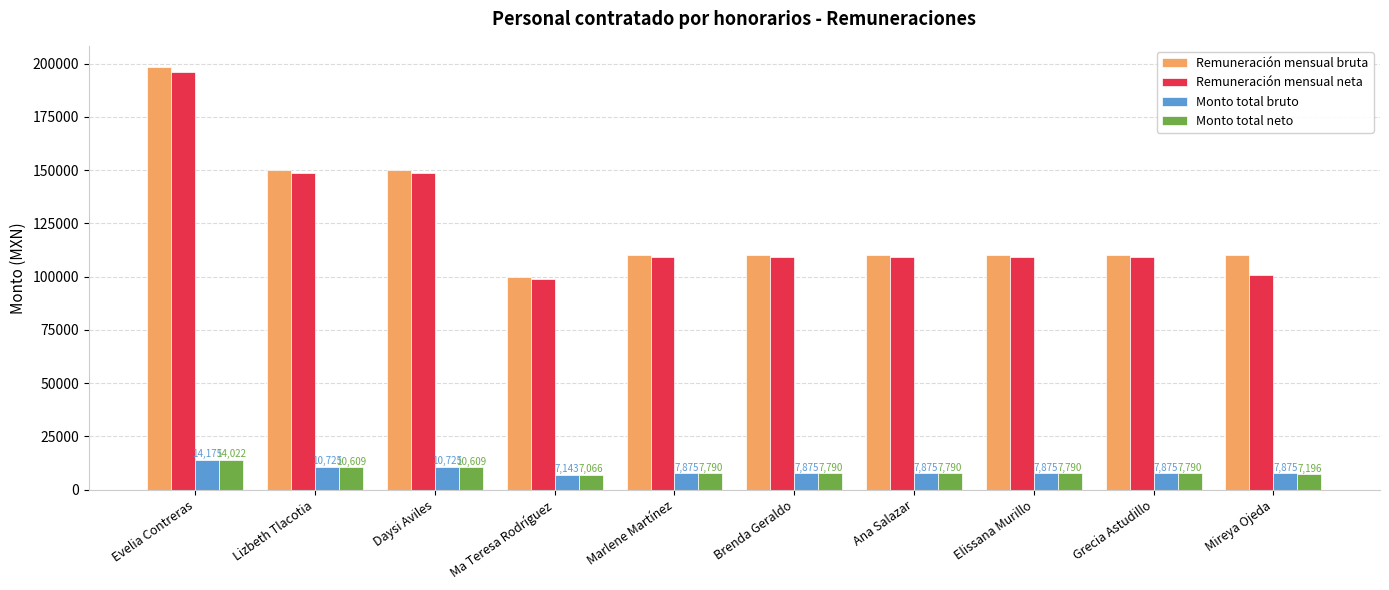

Is it true that Remuneración mensual neta equals 175613.2 at Mireya Ojeda?

False